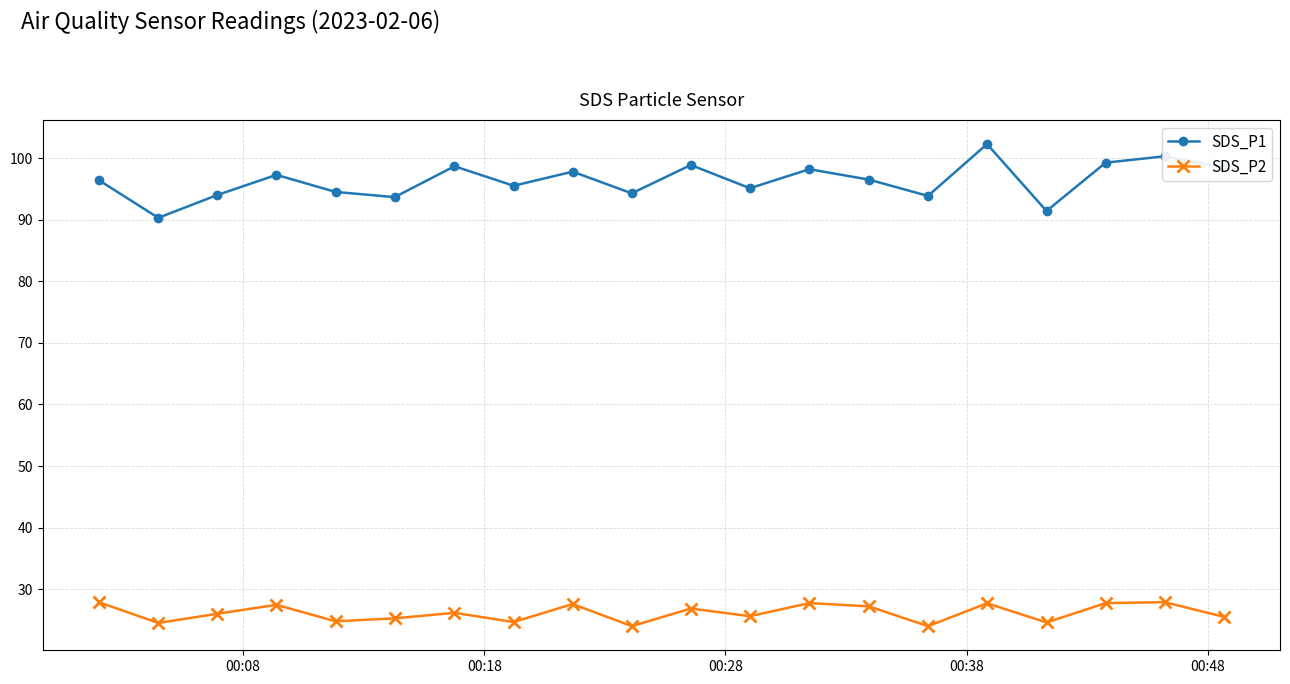

What is the value of the SDS_P1 point at the 18th from the left?

99.3